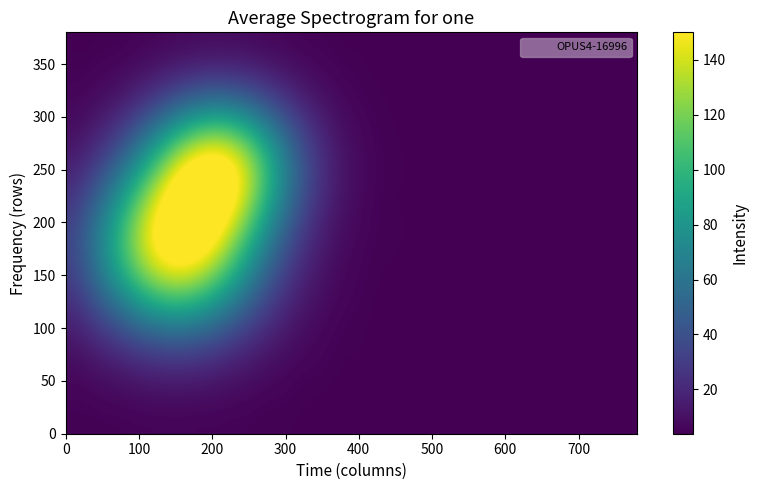

How many data points in OPUS4-16996 are less than 28?

10